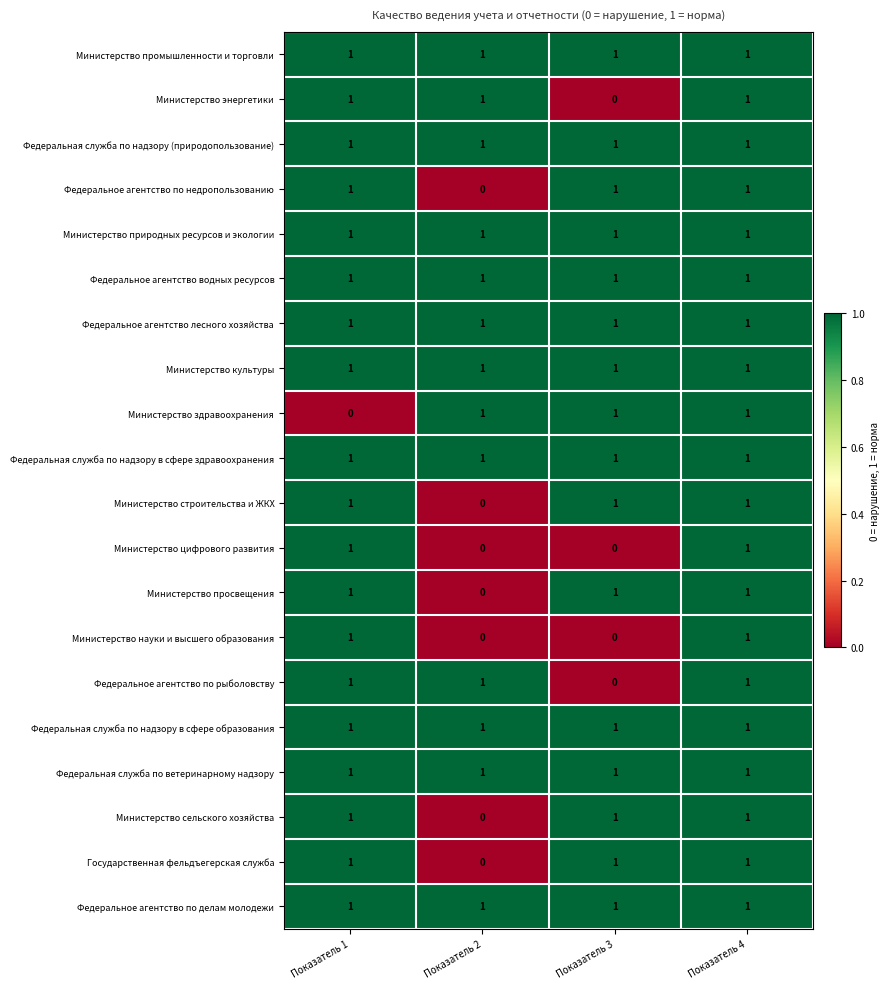

At which category is the sum across all series the highest?

Показатель 4